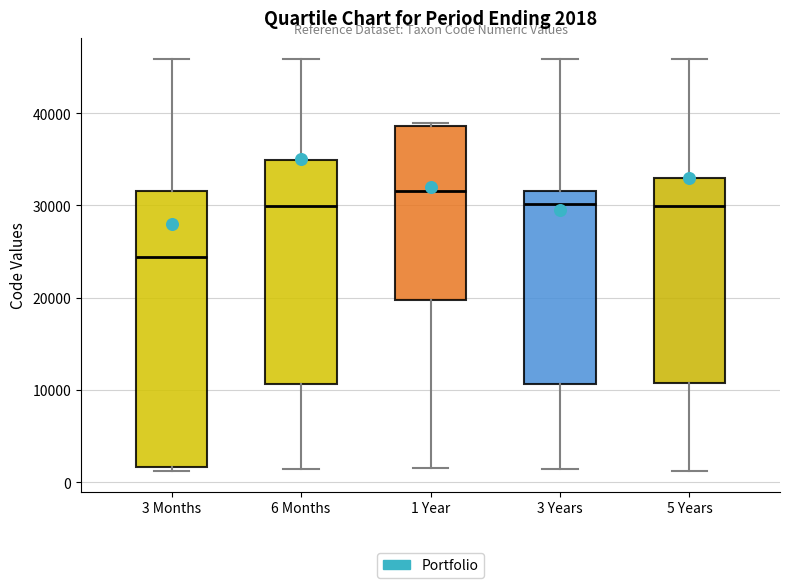

Comparing the boxes themselves (not the whiskers), which one is the tallest?

3 Months